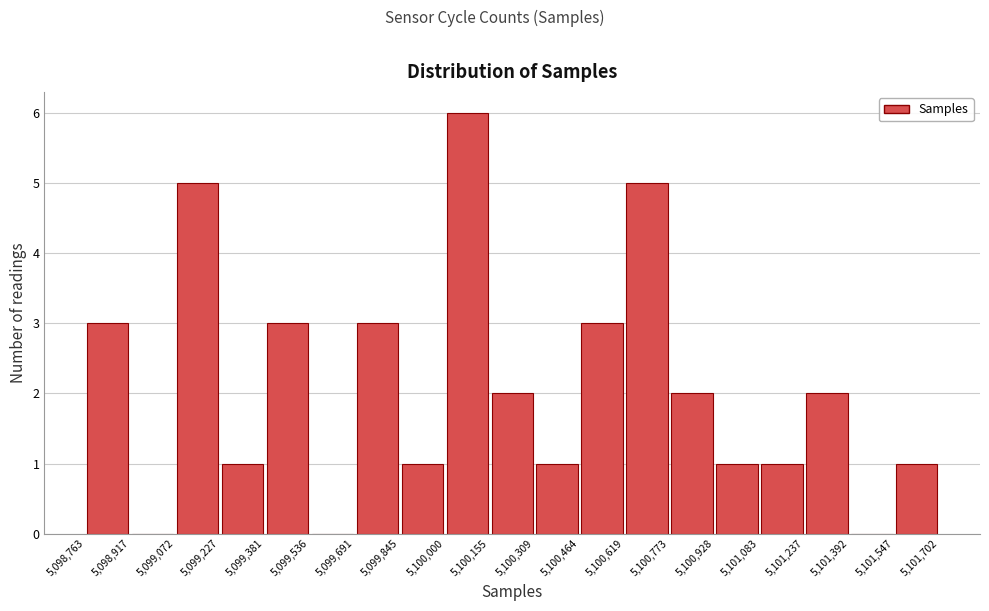

Reading left to right, transcribe this chart: for each bar, give the range it covers on the x-axis and its height. The values are not printed on the chart, so give them approximately, as read against the axis.

5,098,763 to 5,098,917: 3
5,098,917 to 5,099,072: 0
5,099,072 to 5,099,227: 5
5,099,227 to 5,099,381: 1
5,099,381 to 5,099,536: 3
5,099,536 to 5,099,691: 0
5,099,691 to 5,099,845: 3
5,099,845 to 5,100,000: 1
5,100,000 to 5,100,155: 6
5,100,155 to 5,100,309: 2
5,100,309 to 5,100,464: 1
5,100,464 to 5,100,619: 3
5,100,619 to 5,100,773: 5
5,100,773 to 5,100,928: 2
5,100,928 to 5,101,083: 1
5,101,083 to 5,101,237: 1
5,101,237 to 5,101,392: 2
5,101,392 to 5,101,547: 0
5,101,547 to 5,101,702: 1